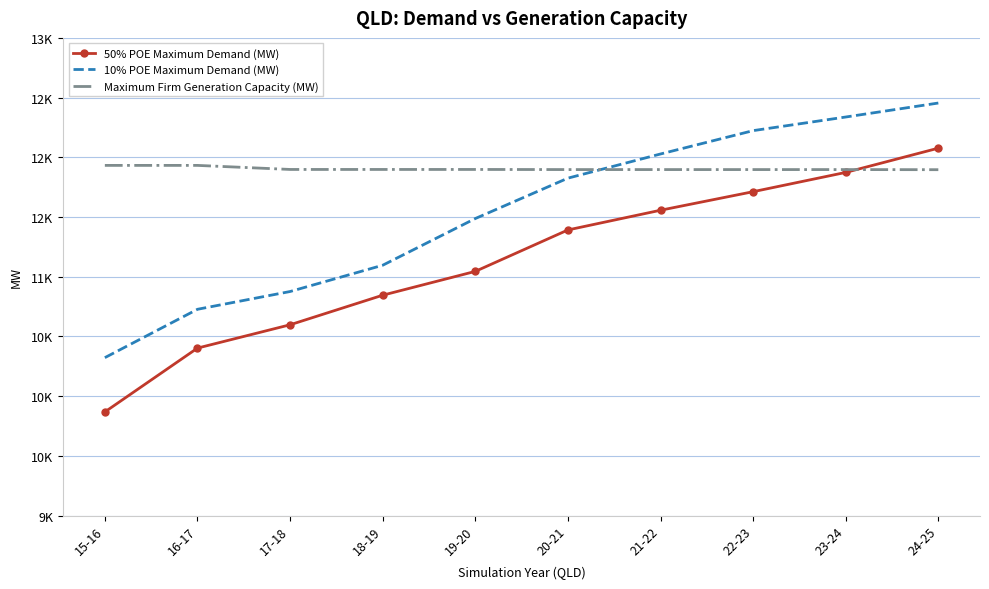

What are all the series names shown in the legend?

50% POE Maximum Demand (MW), 10% POE Maximum Demand (MW), Maximum Firm Generation Capacity (MW)